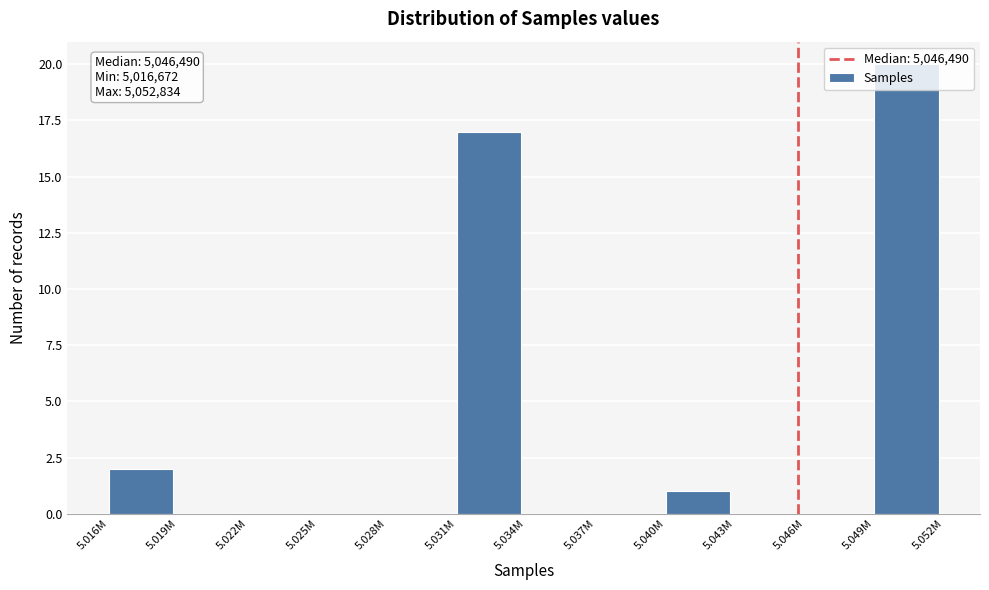

Where is the data nearest to the value 10?

5.031M